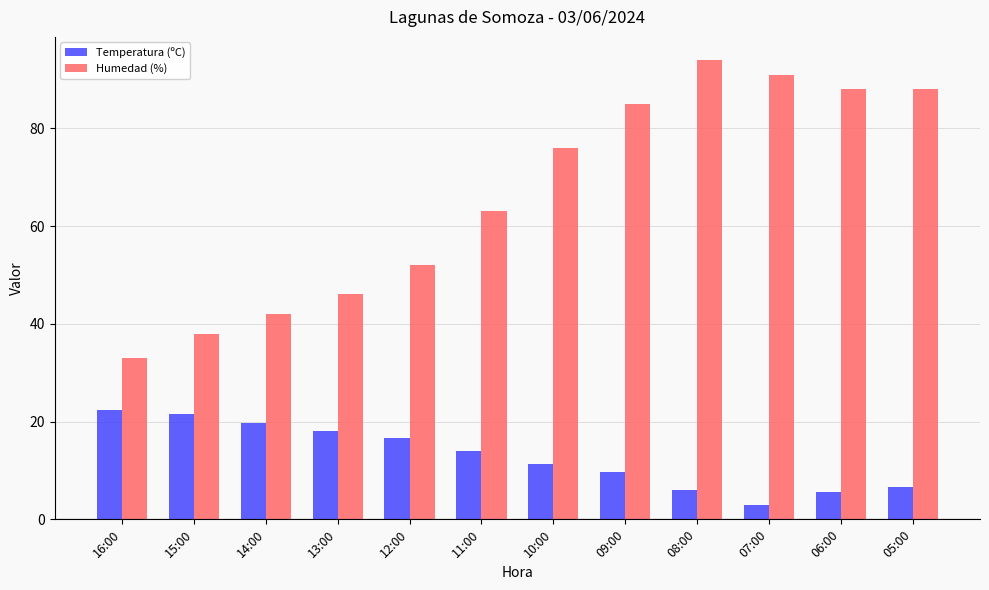

Which series has the largest total across all categories?

Humedad (%)